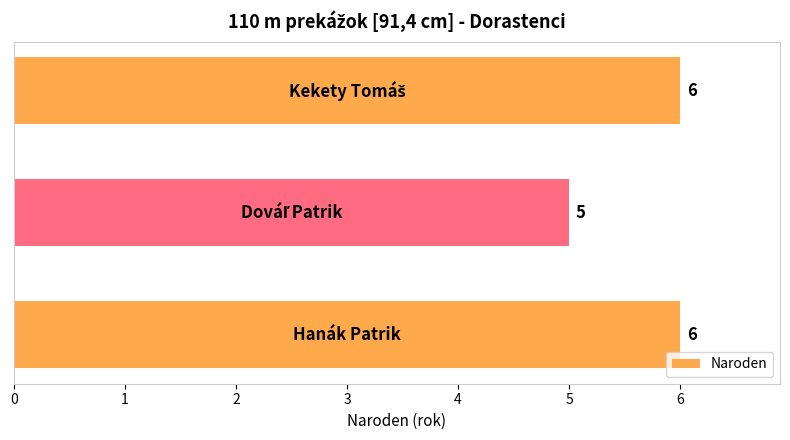

How many values are between 5 and 6?

3